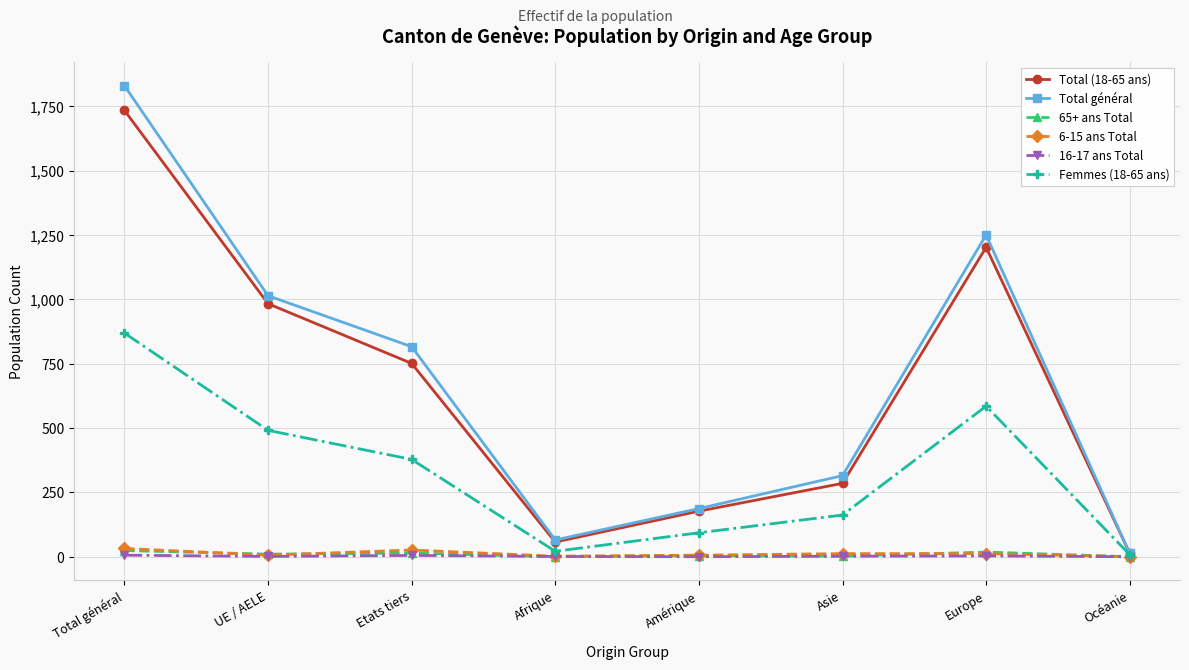

Which series has the widest spread of values?

Total général